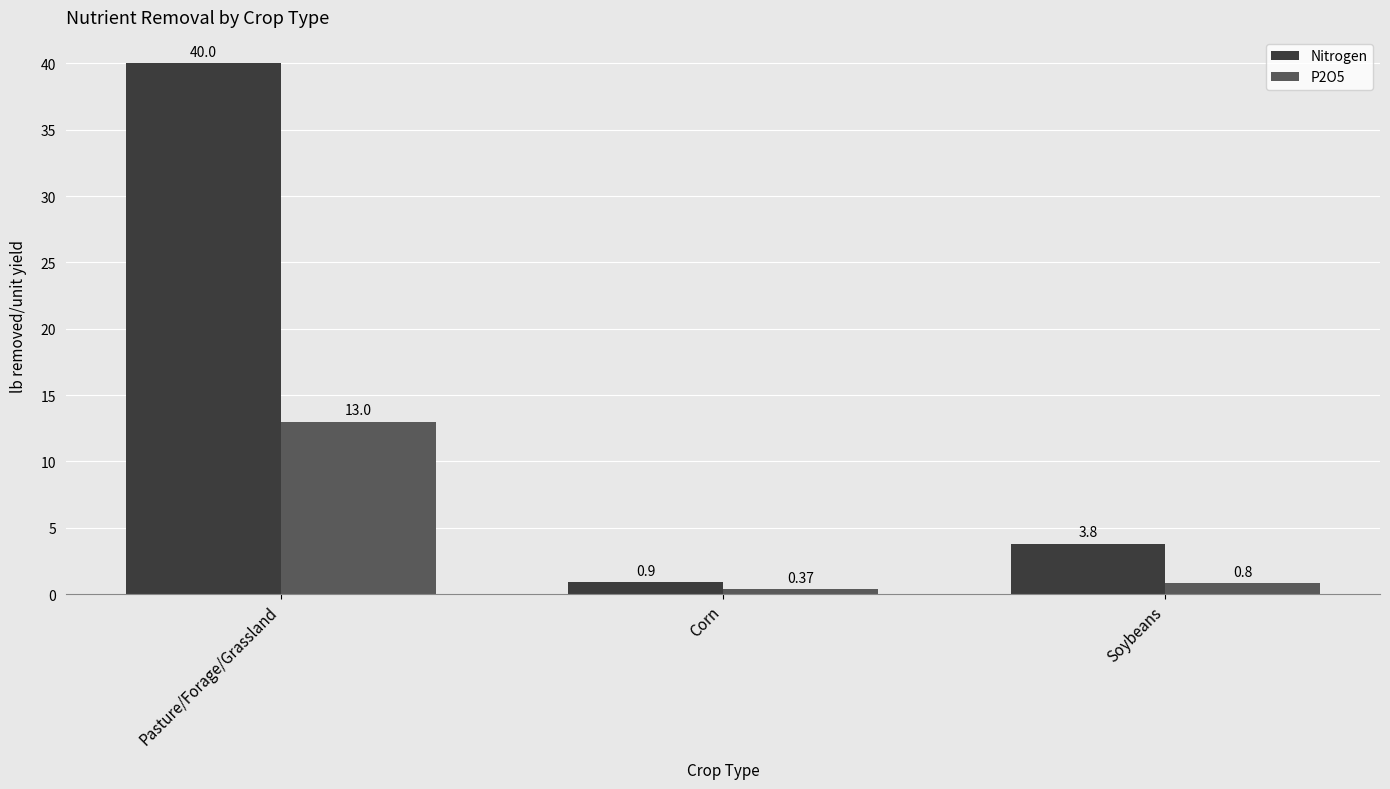

What is the value of the P2O5 bar at the 3rd from the left?

0.8